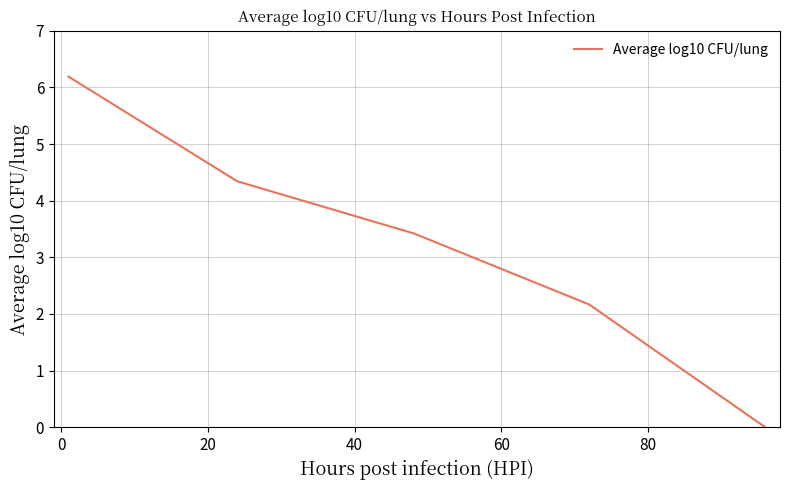

What is the difference between the maximum and minimum values?

6.2